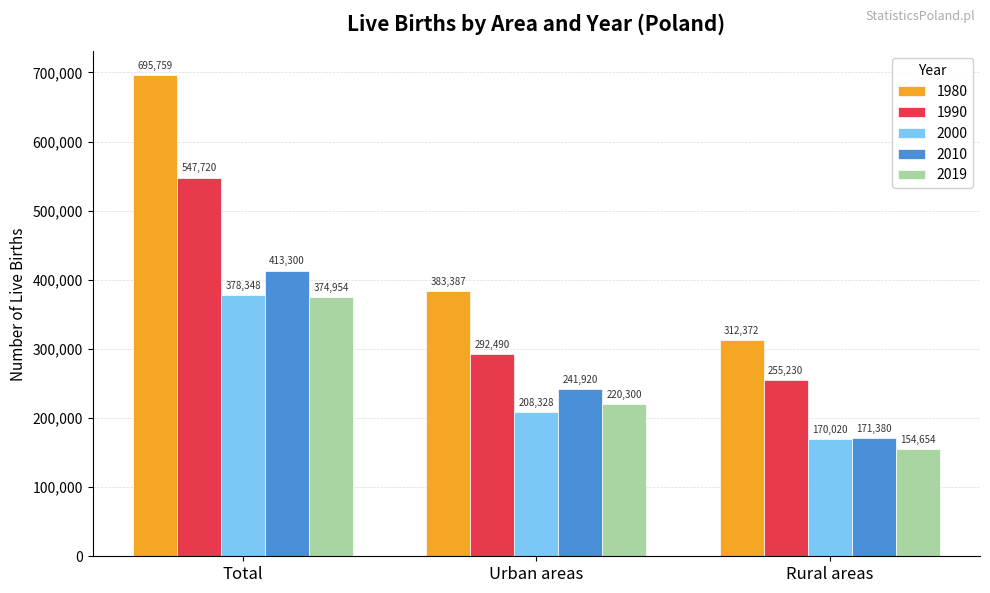

How many bars are there in each group?

5